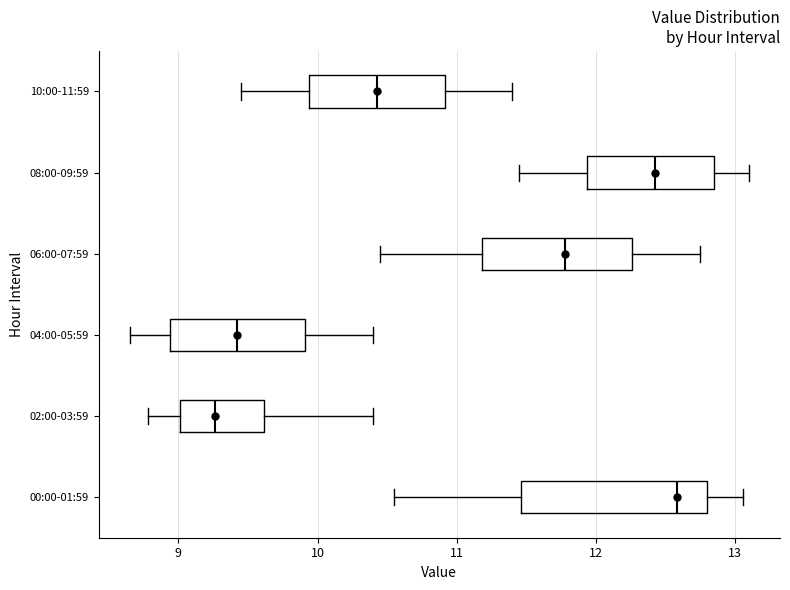

Where does the median line of the box for 08:00-09:59 sit on the x-axis? The values are not printed on the chart, so give them approximately, as read against the axis.

12.4